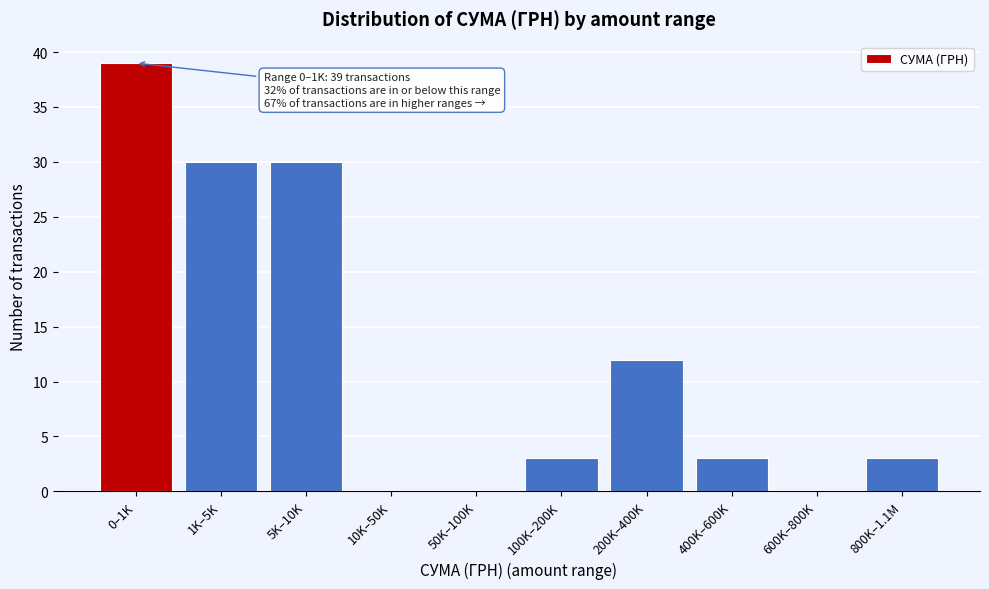

Reading left to right, transcribe all the data shown in this chart.

0–1K=39	1K–5K=30	5K–10K=30	10K–50K=0	50K–100K=0	100K–200K=3	200K–400K=12	400K–600K=3	600K–800K=0	800K–1.1M=3